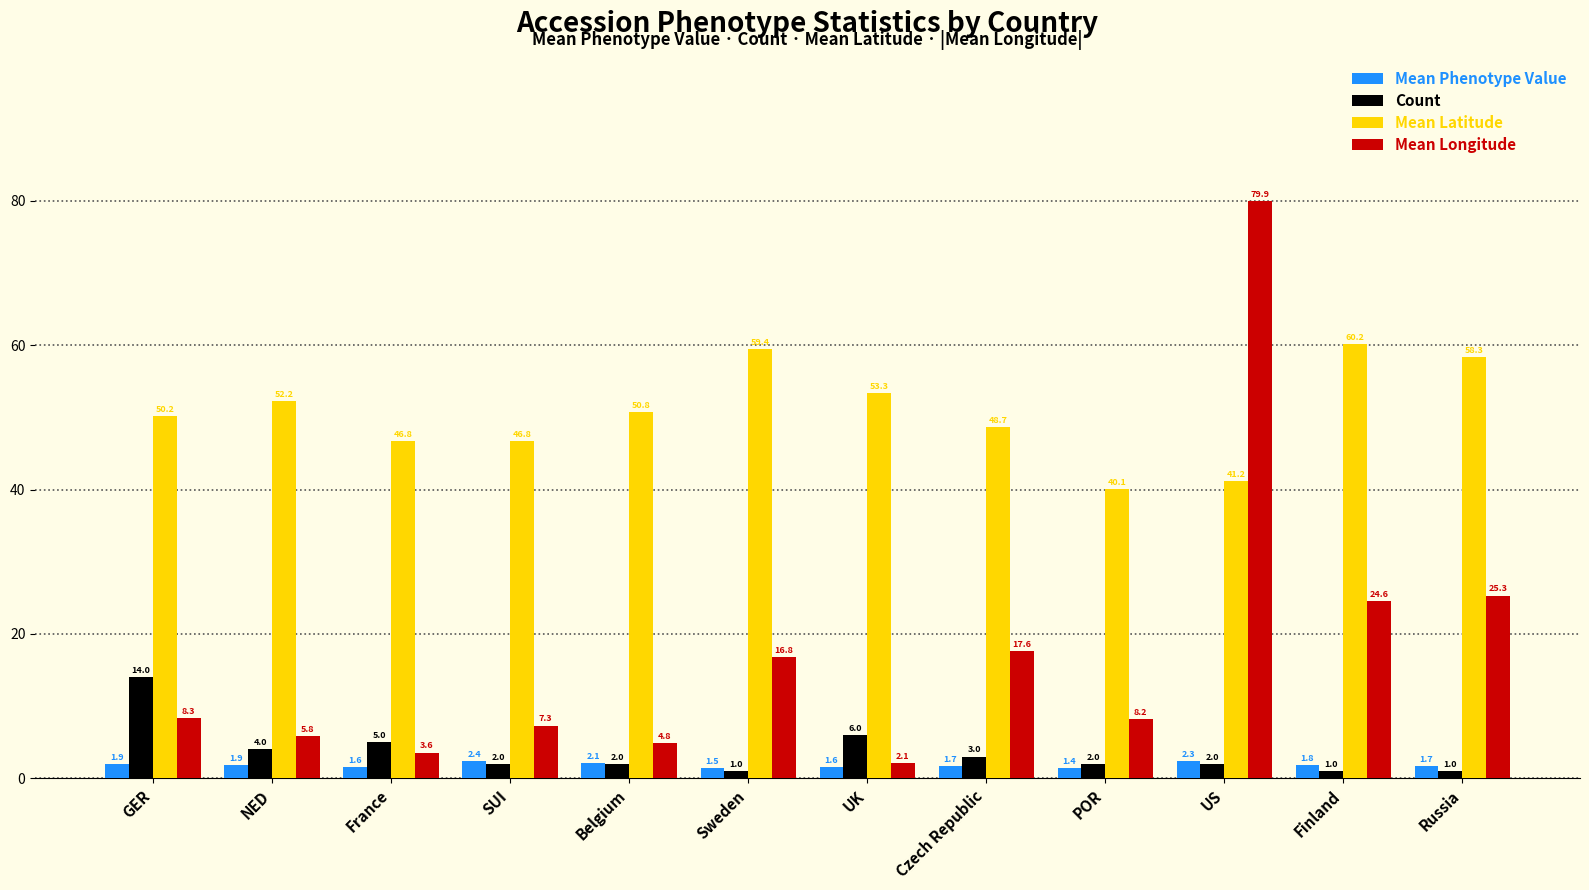

List the series in order of their peak value, lowest first.

Mean Phenotype Value, Count, Mean Latitude, Mean Longitude